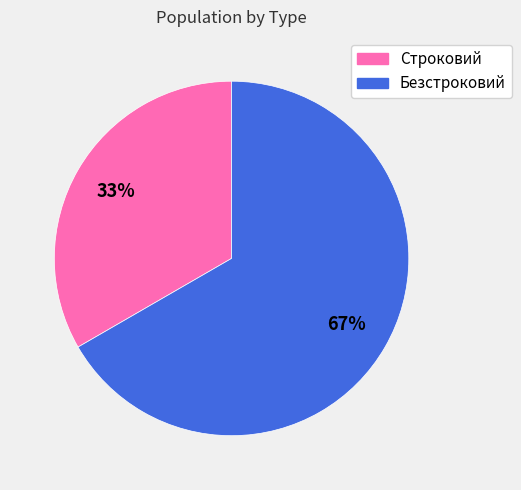

To the nearest percent, what percentage of the pie is Безстроковий?

67%